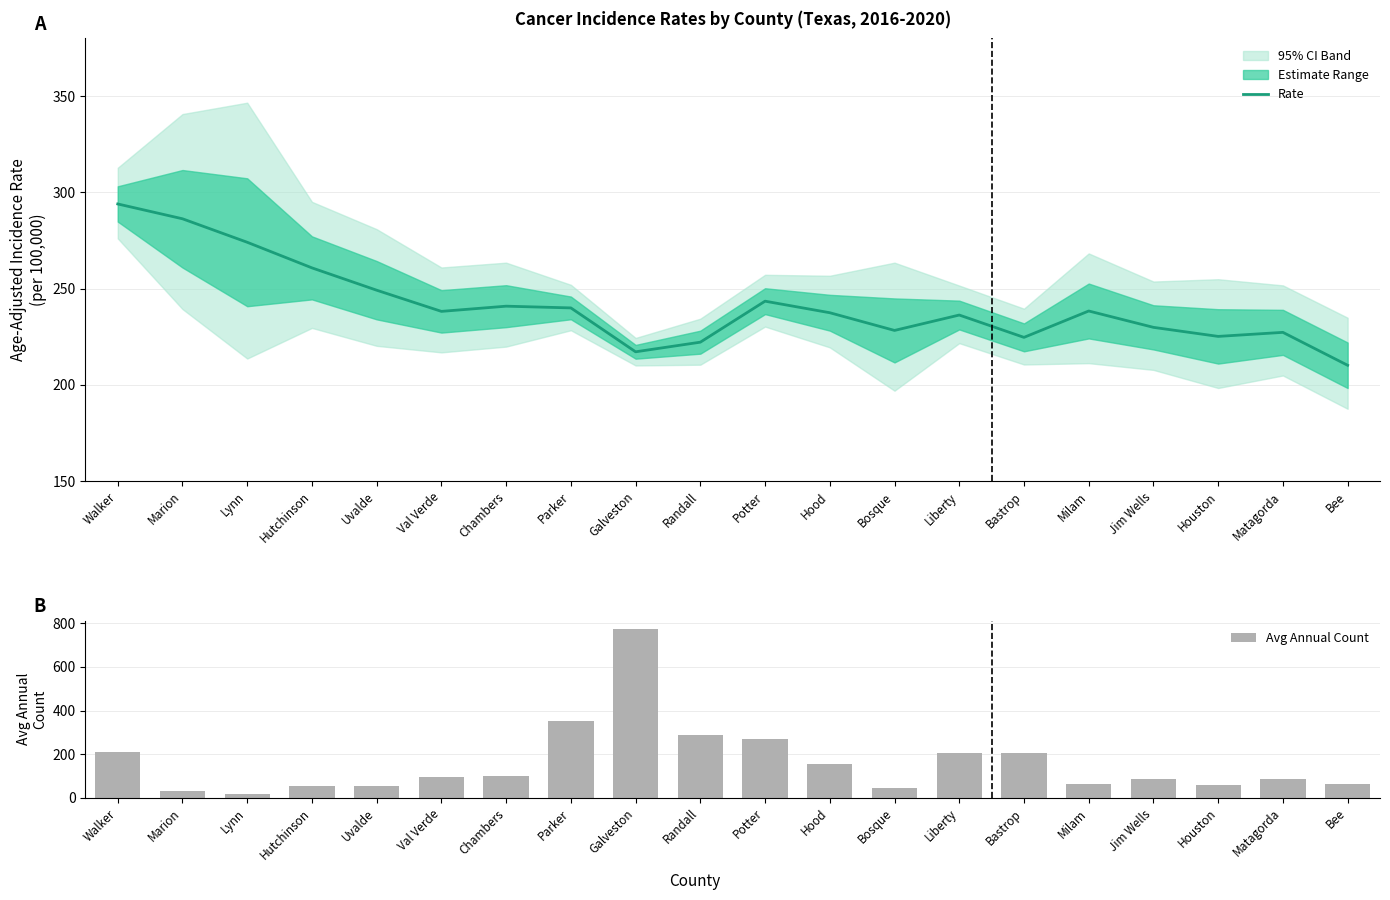

What is the sum of all Age-Adjusted Rate values?

4824.2